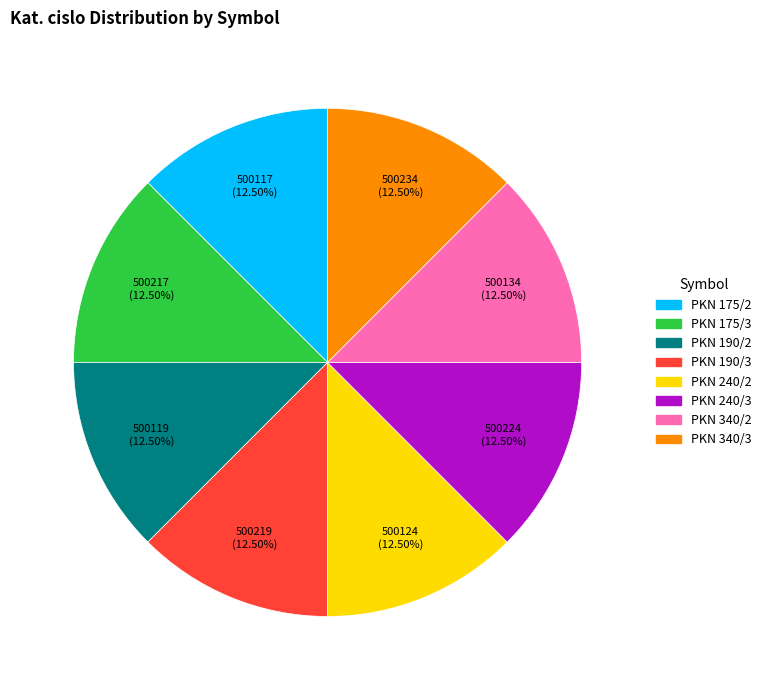

To the nearest percent, what is the combined percentage of PKN 175/3 and PKN 175/2?

25%